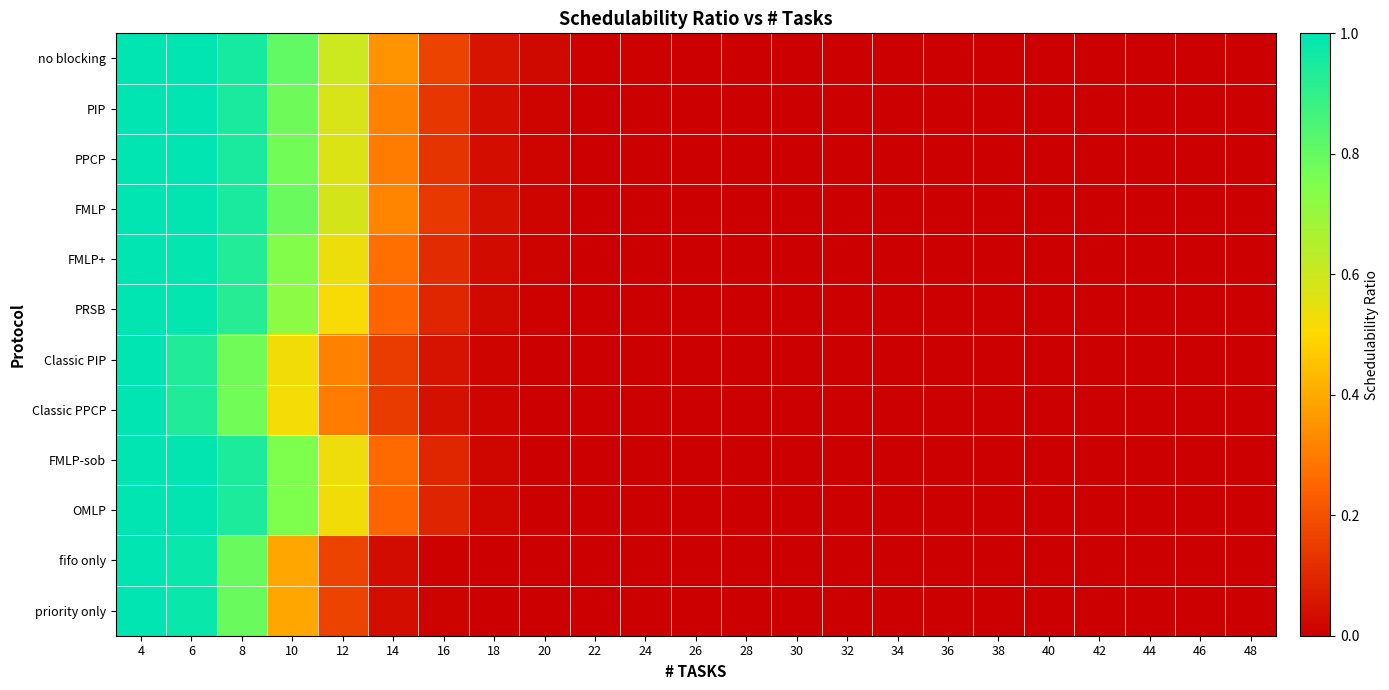

Count the number of categories in the chart.

23